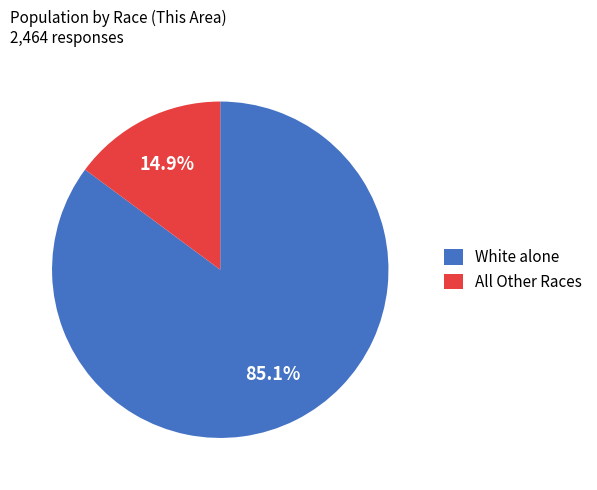

What is the majority slice?

White alone